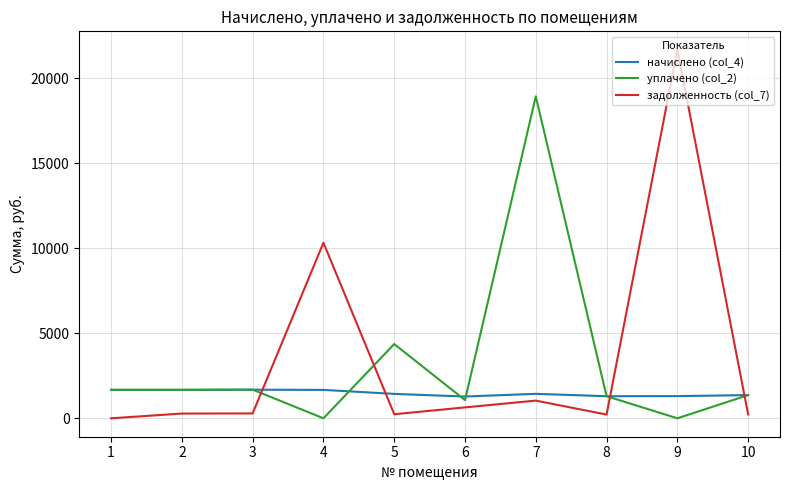

What is the highest value of the задолженность (col_7) series?

21663.5